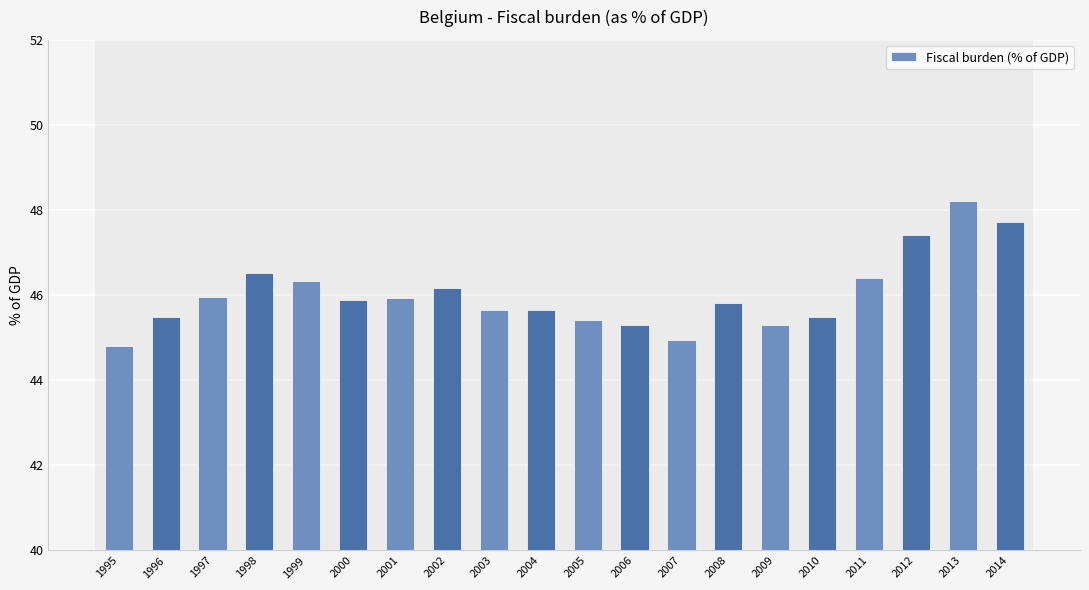

How many bars are there in total?

20